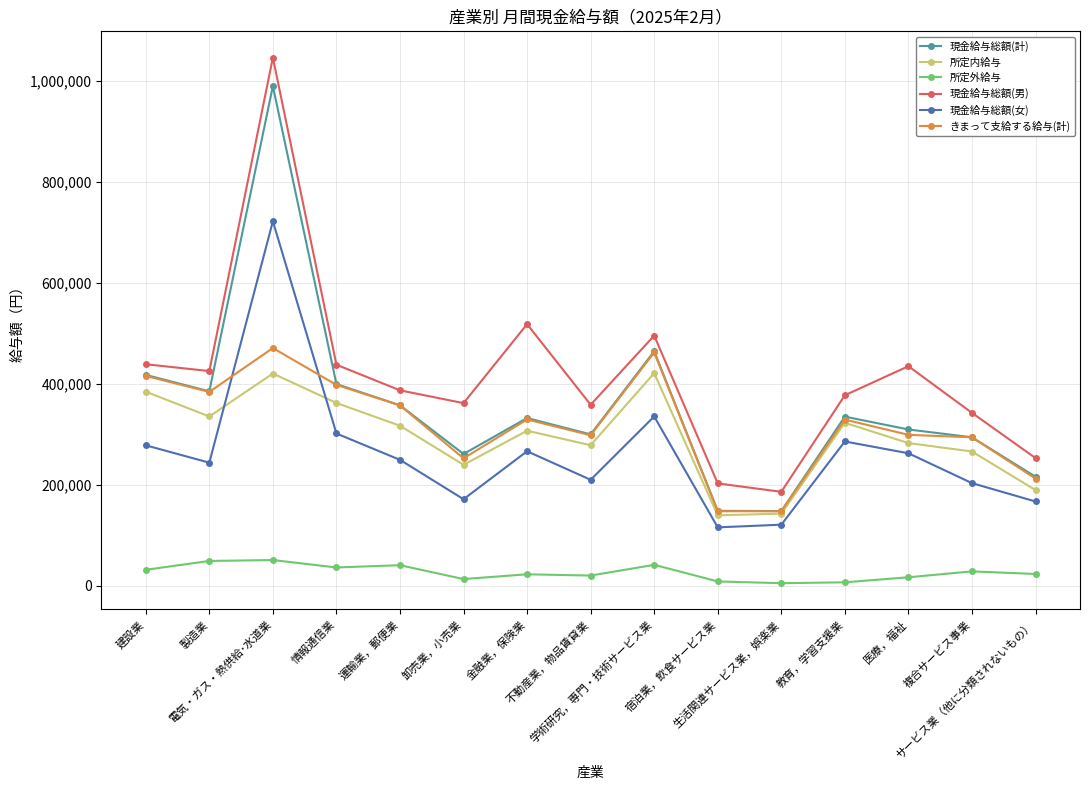

How many lines are shown in the chart?

6